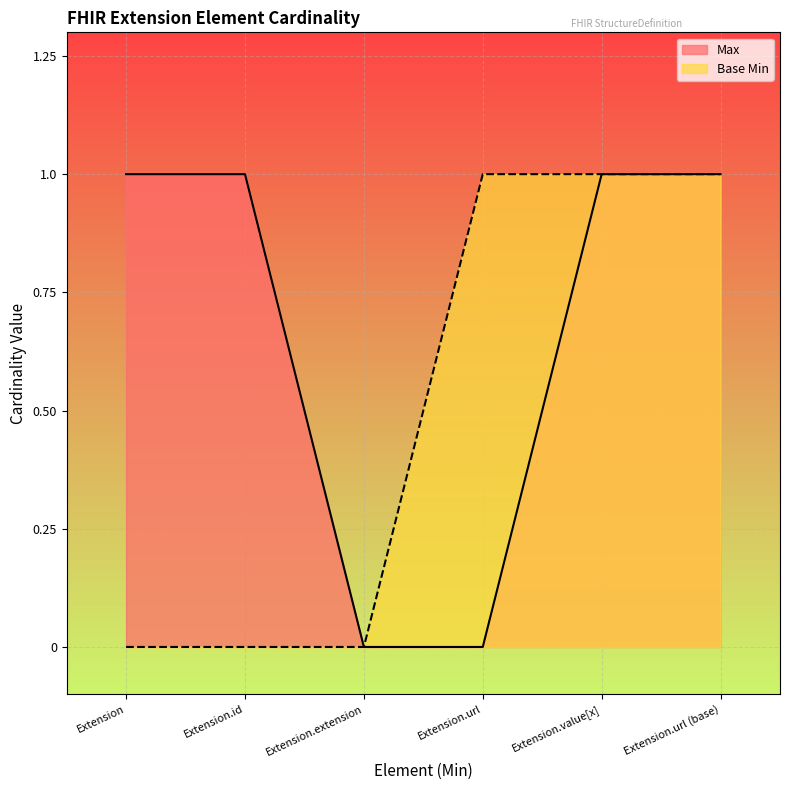

Reading left to right, what are all the values shown in this chart?

Max: 1	1	0	0	1	1
Base Min: 0	0	0	1	1	1